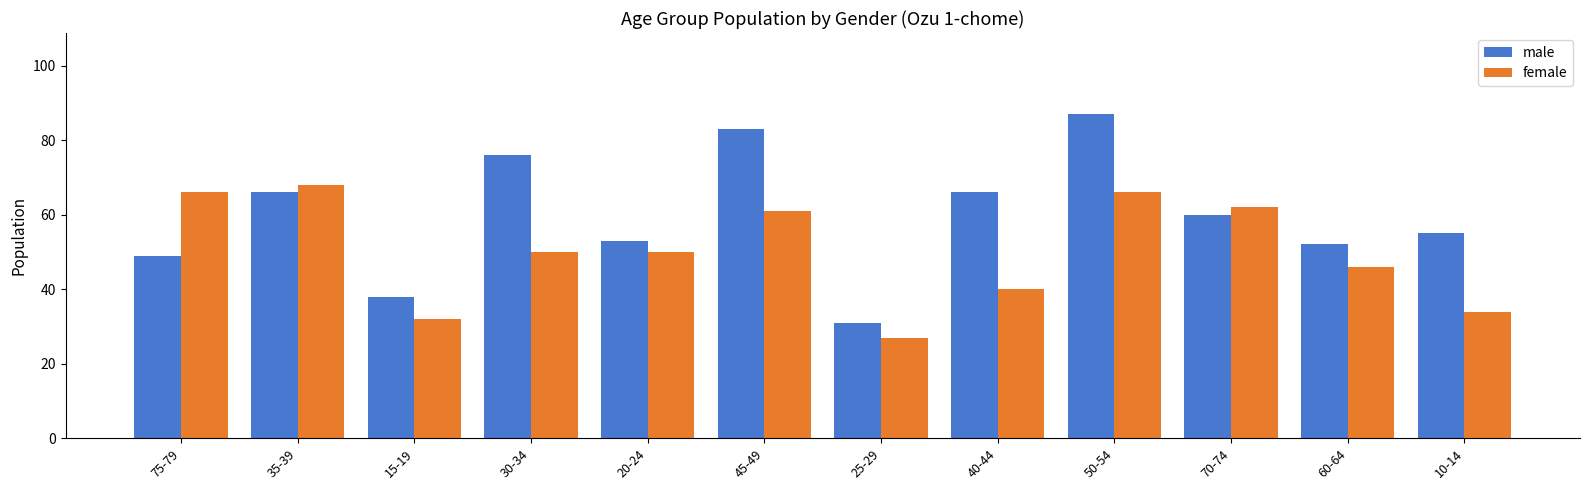

What is the highest value of the female series?

68